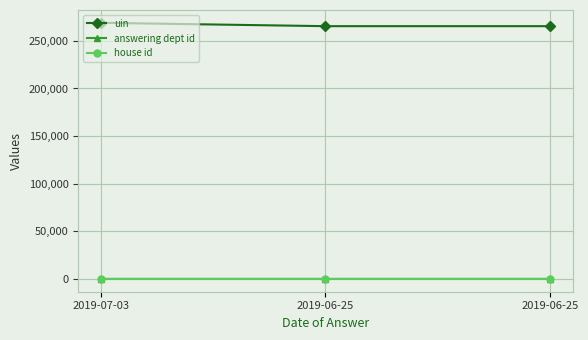

What is the value of the house id point at the 1st from the left?

1